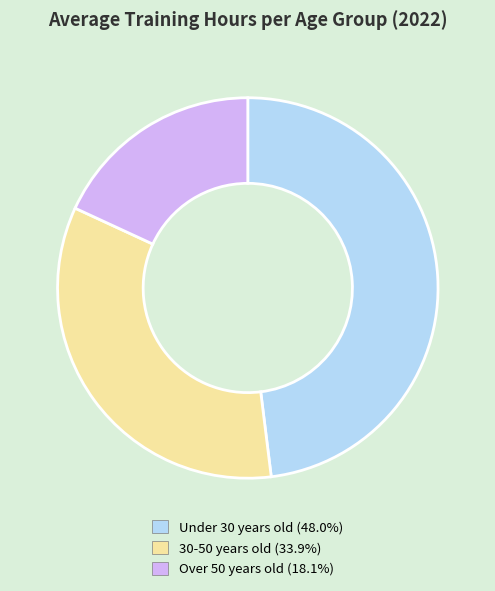

Between 30-50 years old and Over 50 years old, which is larger?

30-50 years old